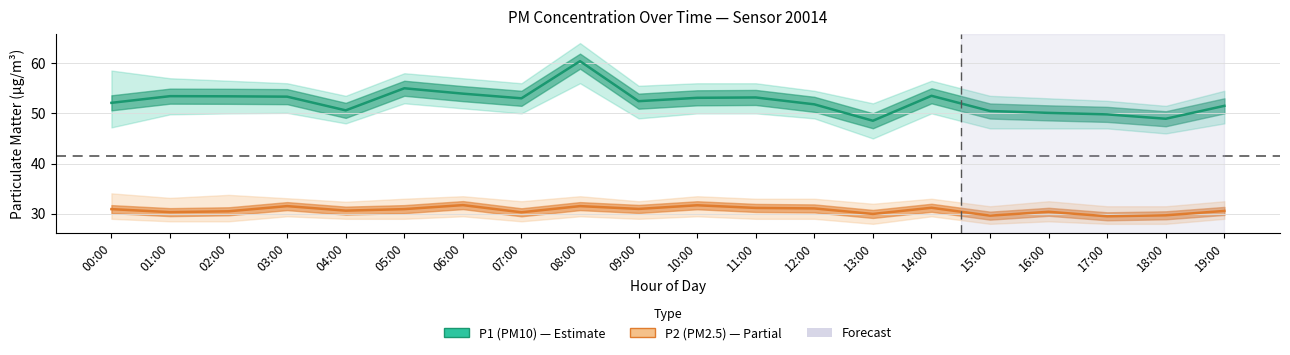

Which series changed the most between 16:00 and 19:00?

P1